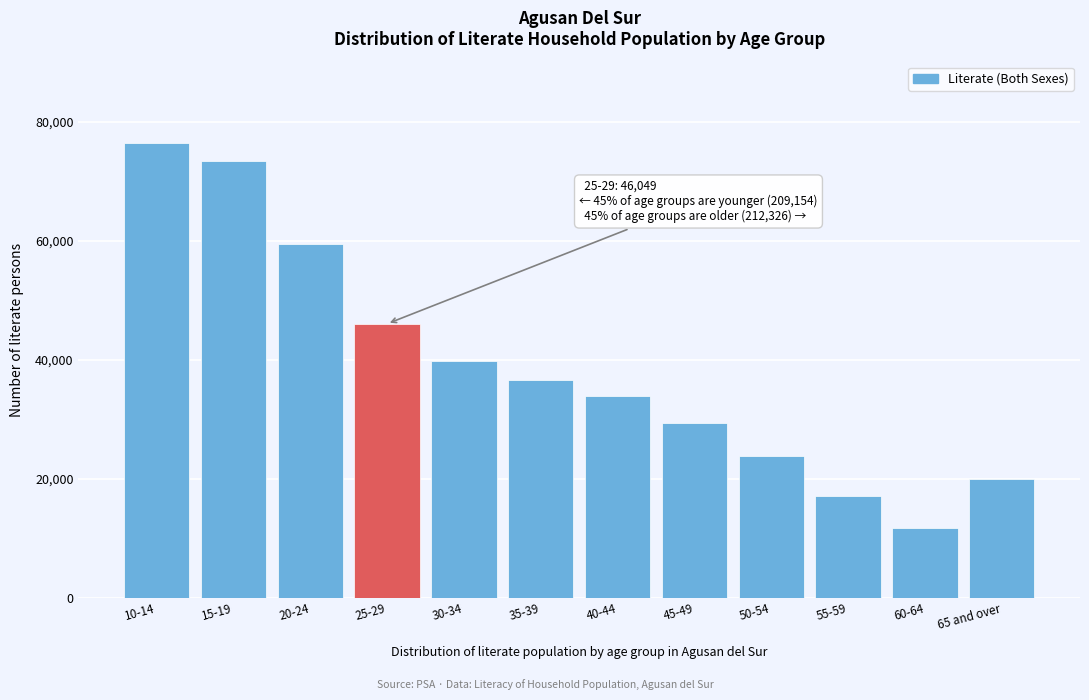

Reading right to left, transcribe all the data shown in this chart.

19910	11822	17098	23807	29344	33867	36682	39796	46049	59410	73388	76356